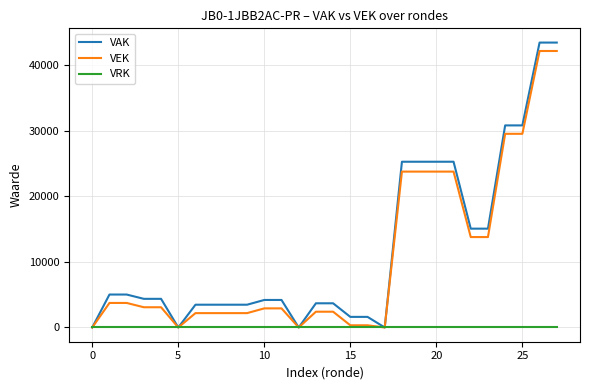

What is the maximum value for VAK?

43428